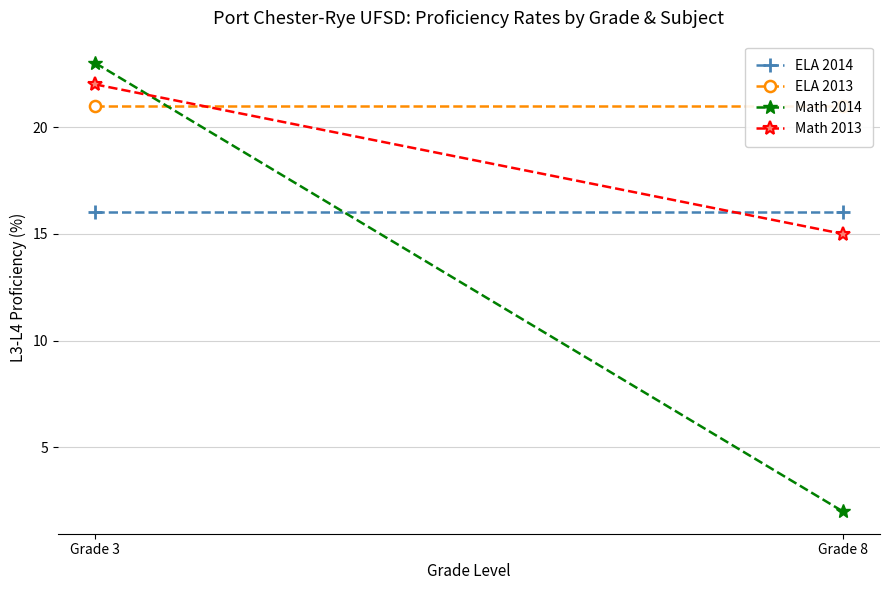

Rank the series by their maximum value, from lowest to highest.

ELA 2014, ELA 2013, Math 2013, Math 2014